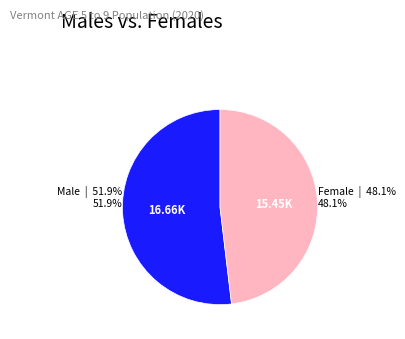

Count the number of slices in the pie.

2